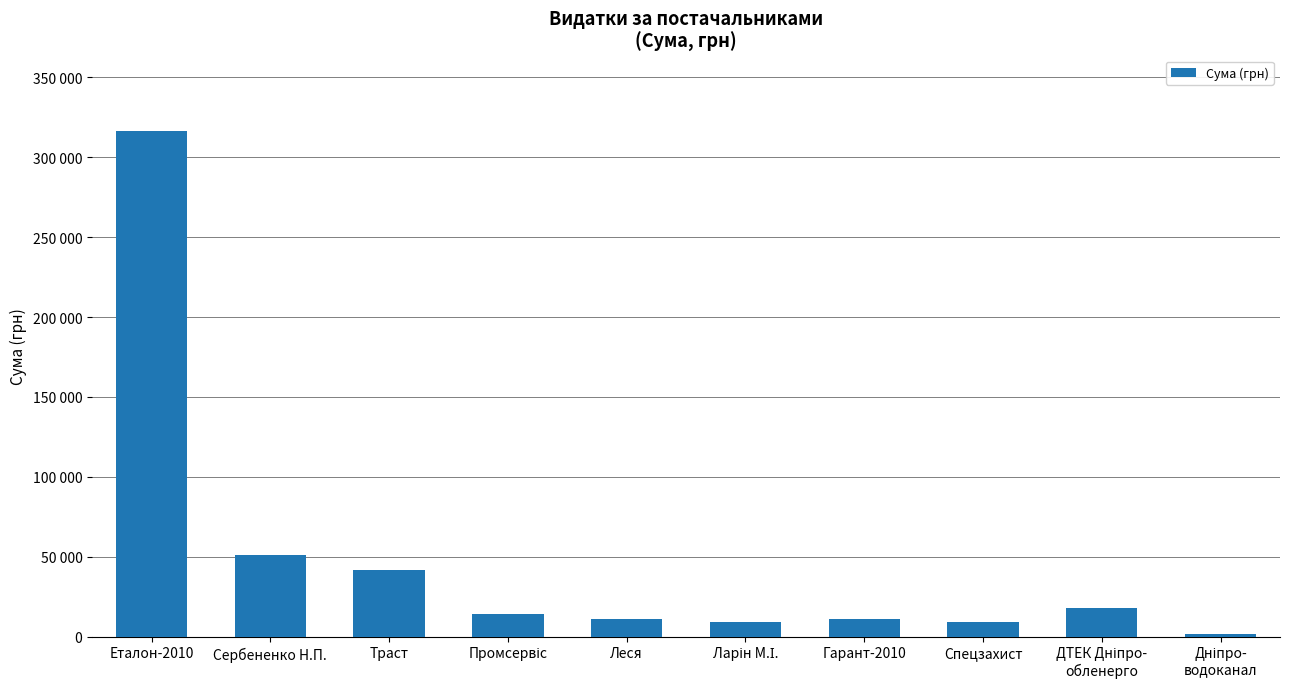

Are the bars horizontal?

No